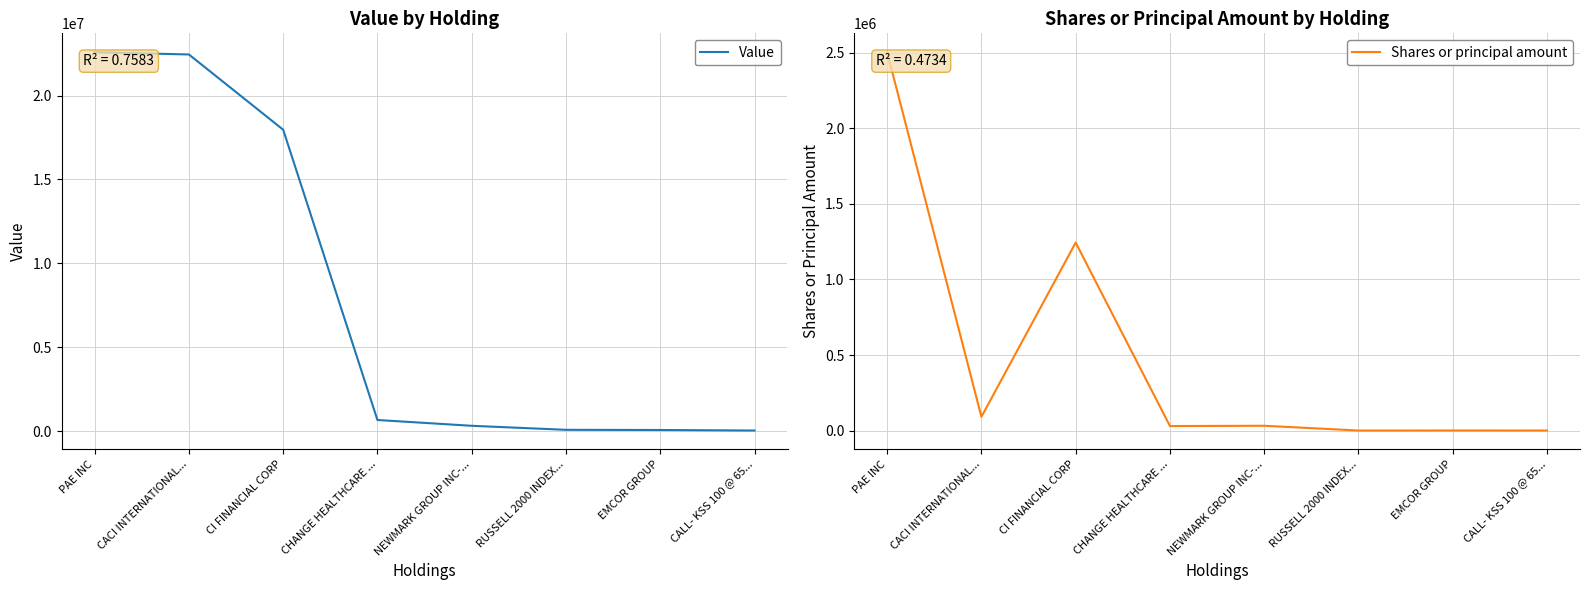

Is the value of Shares or principal amount at PAE INC greater than the value of Value at CACI INTERNATIONAL...?

No